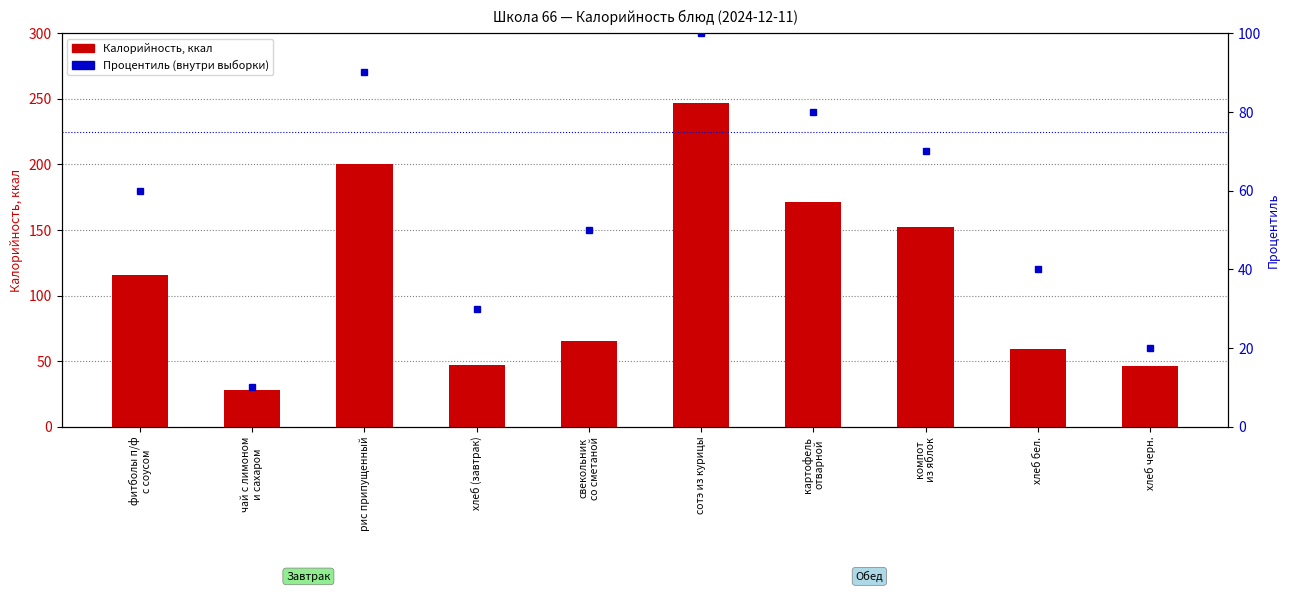

What is the difference between the highest and lowest values at рис припущенный?

110